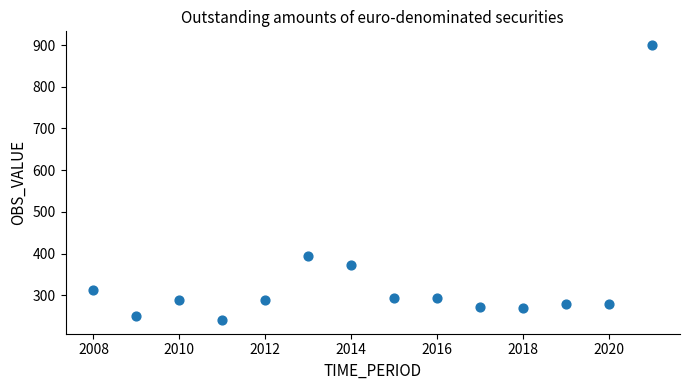

What Y value in the scatter plot is closest to 570?

393.1